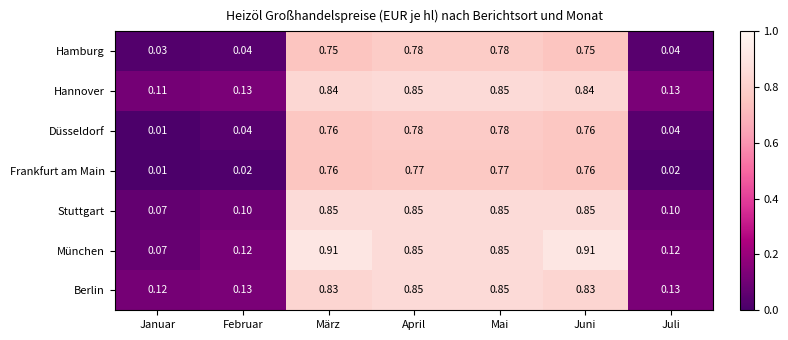

Which category has the lowest value across all series?

Januar